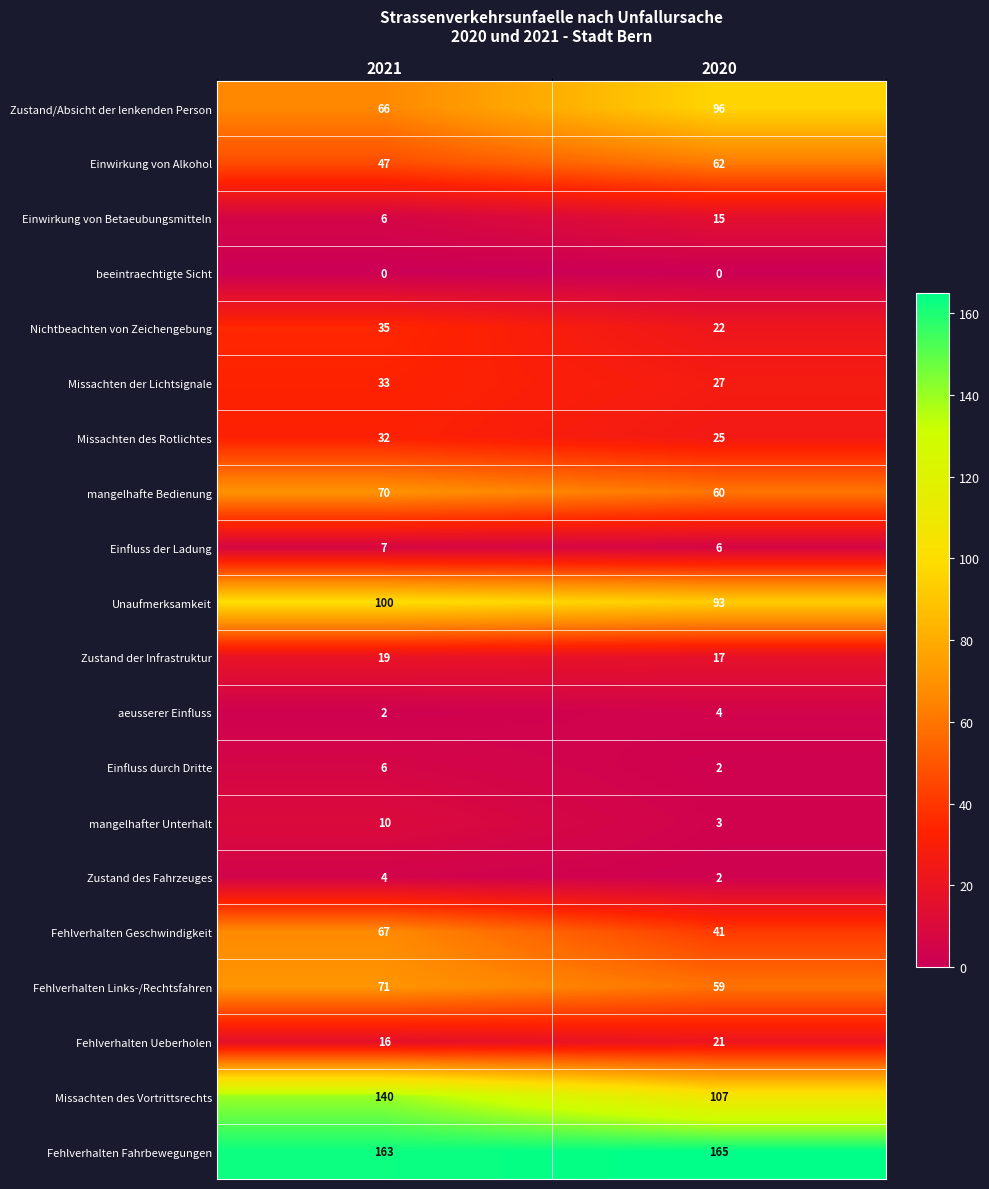

At which category is the sum across all series the highest?

2021